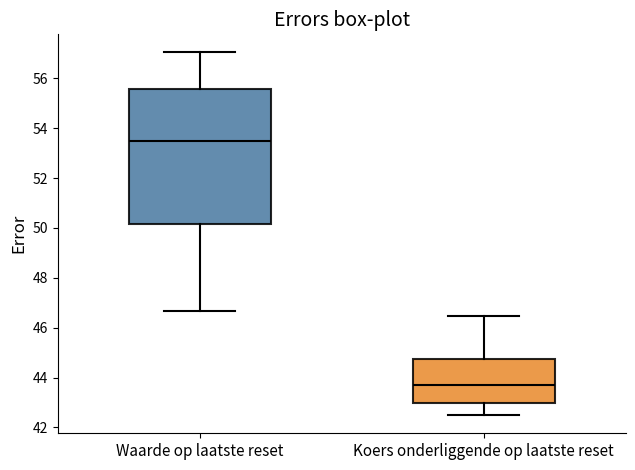

Which box's median line is the lowest?

Koers onderliggende op laatste reset